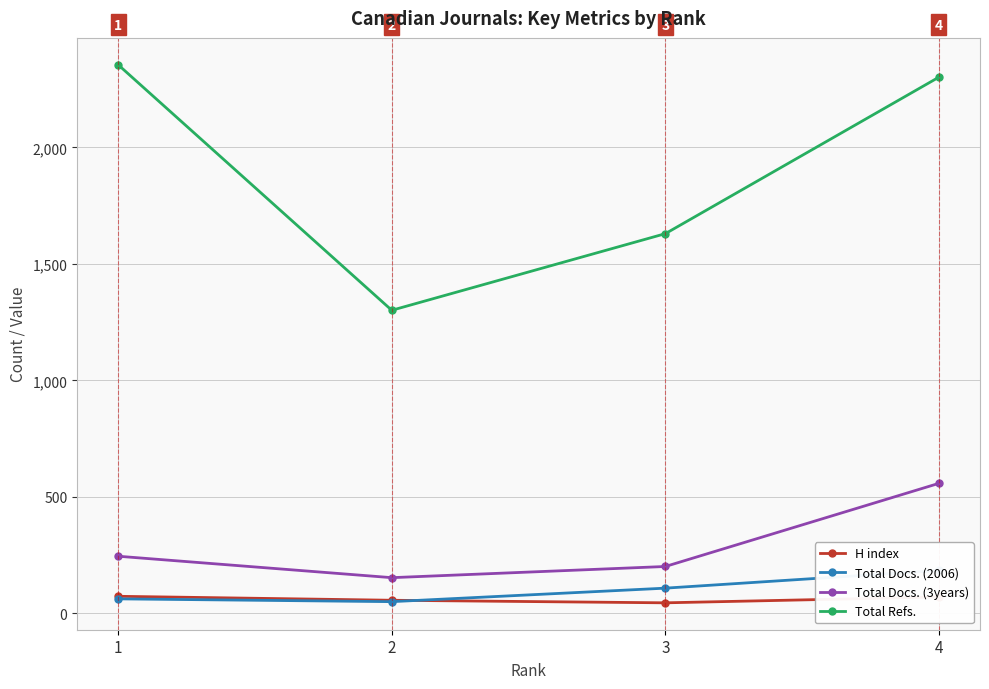

List the labels in order of Total Refs. value, largest first.

1, 4, 3, 2